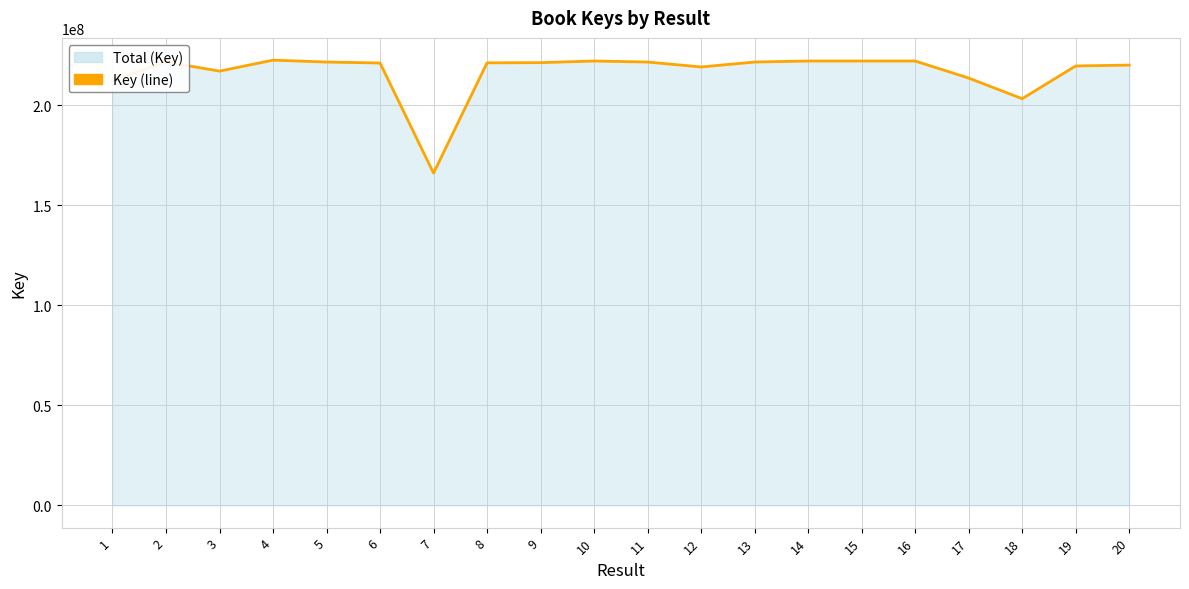

Does the chart have visible grid lines?

Yes